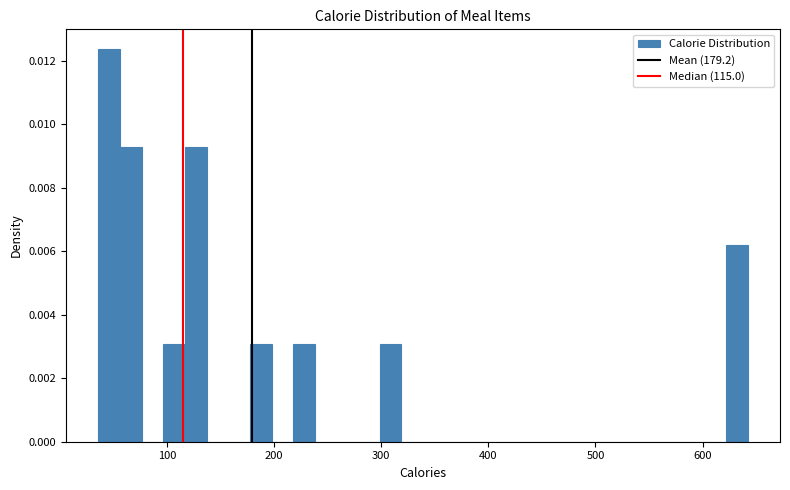

Read against the x-axis, roughly where is the centre of the tallest bar?

50